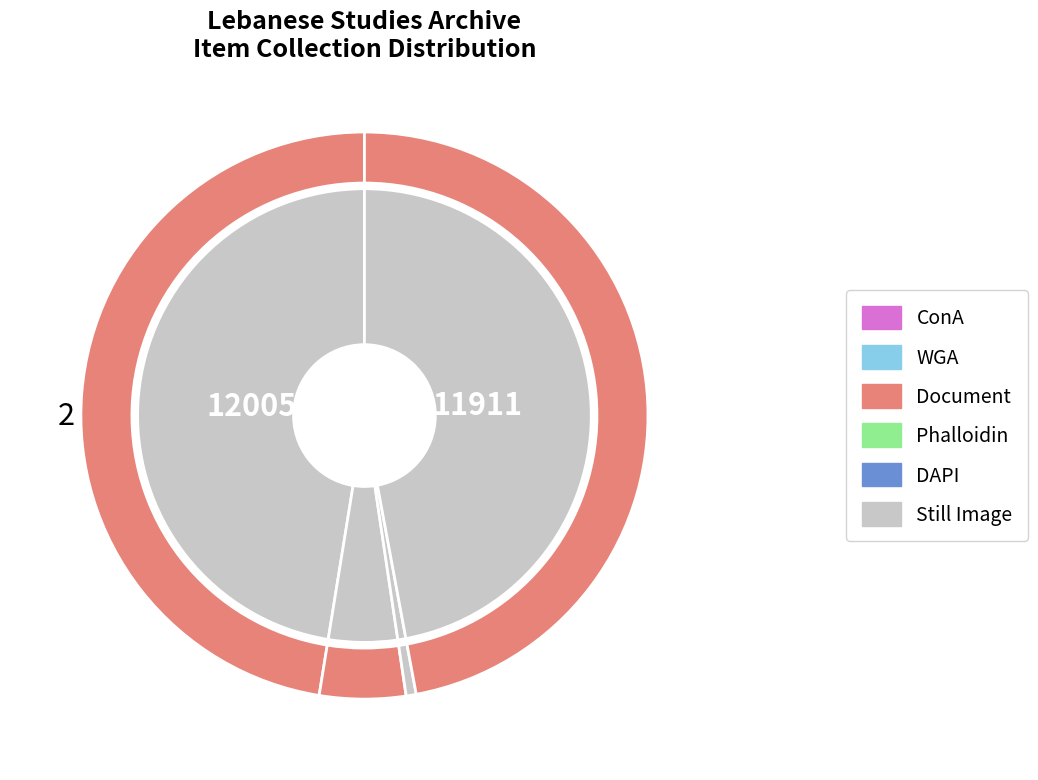

What percentage is the Document (El-Khouri Family, 2016) slice, to the nearest percent?

47%